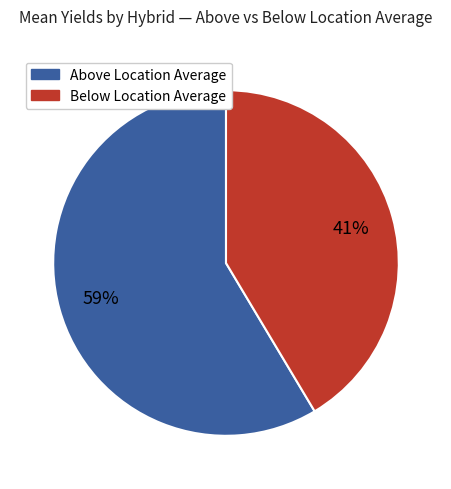

To the nearest percent, what is the average slice percentage?

50%